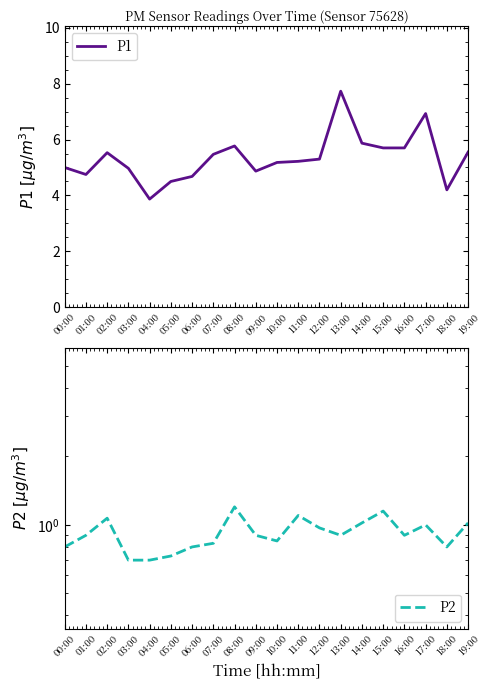

At which category is the sum across all series the highest?

13:00